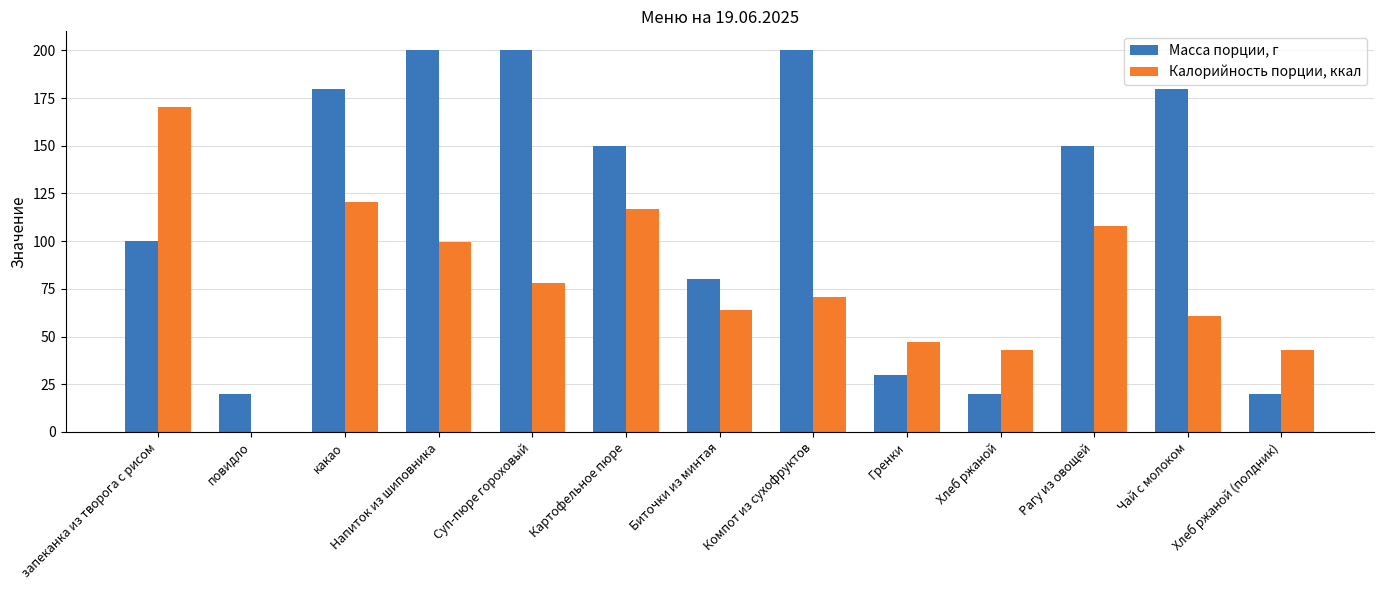

How many groups of bars are there?

13